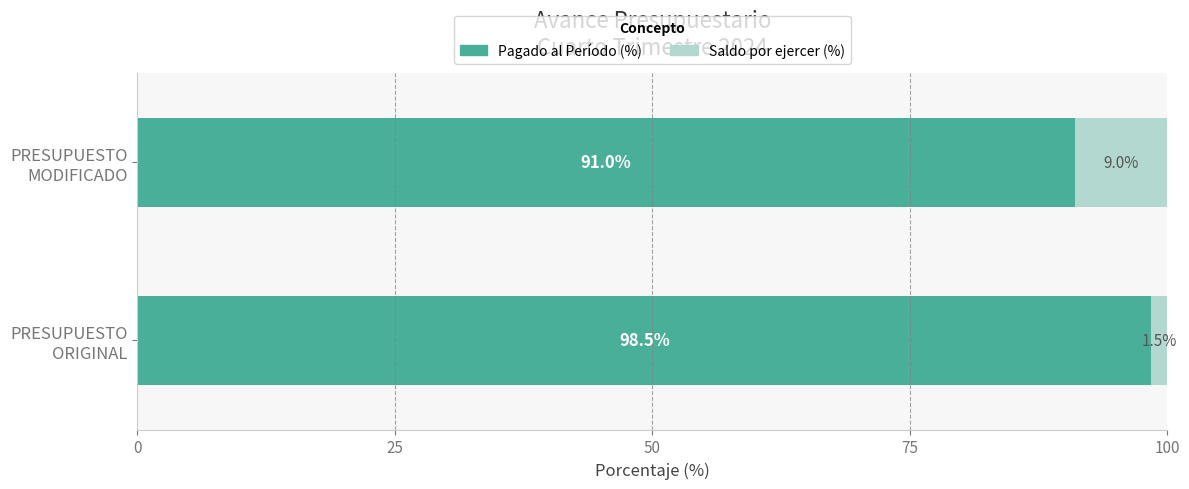

What is the sum of all Pagado al Período (%) values?

189.5